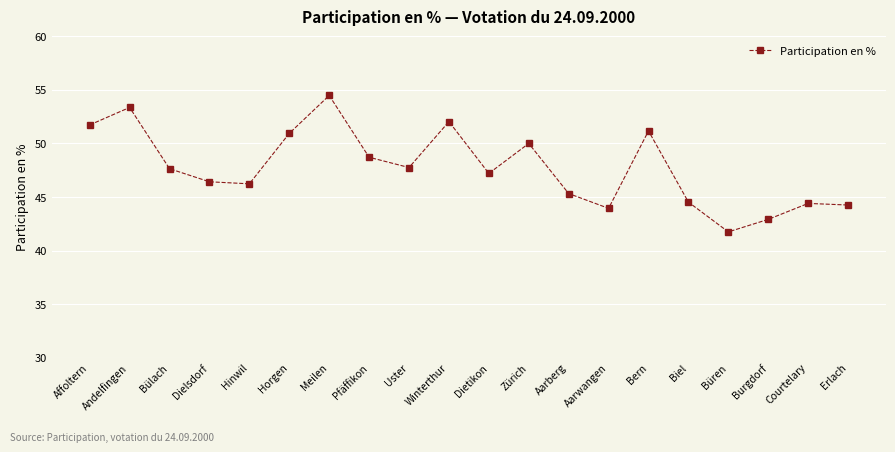

Which category has the highest value across all series?

Meilen